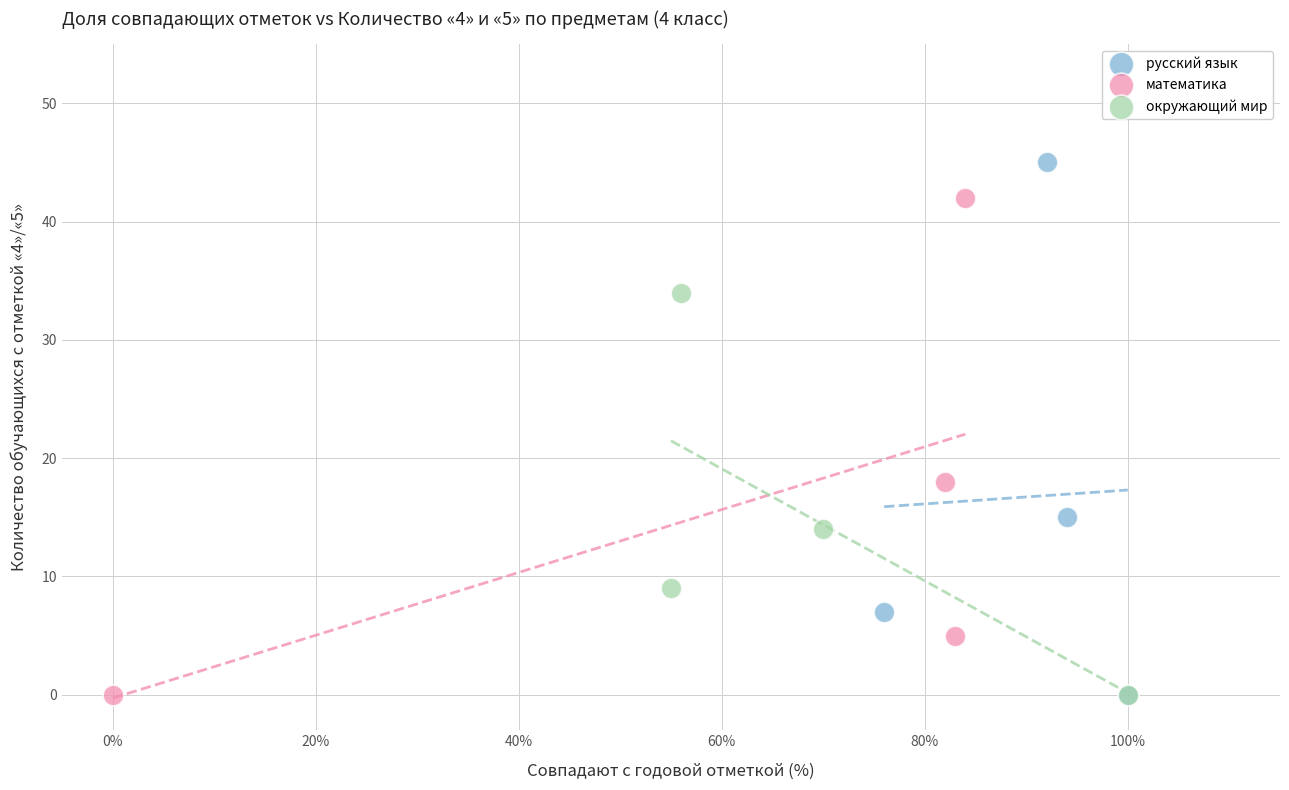

Which series reaches the maximum Y coordinate?

русский язык